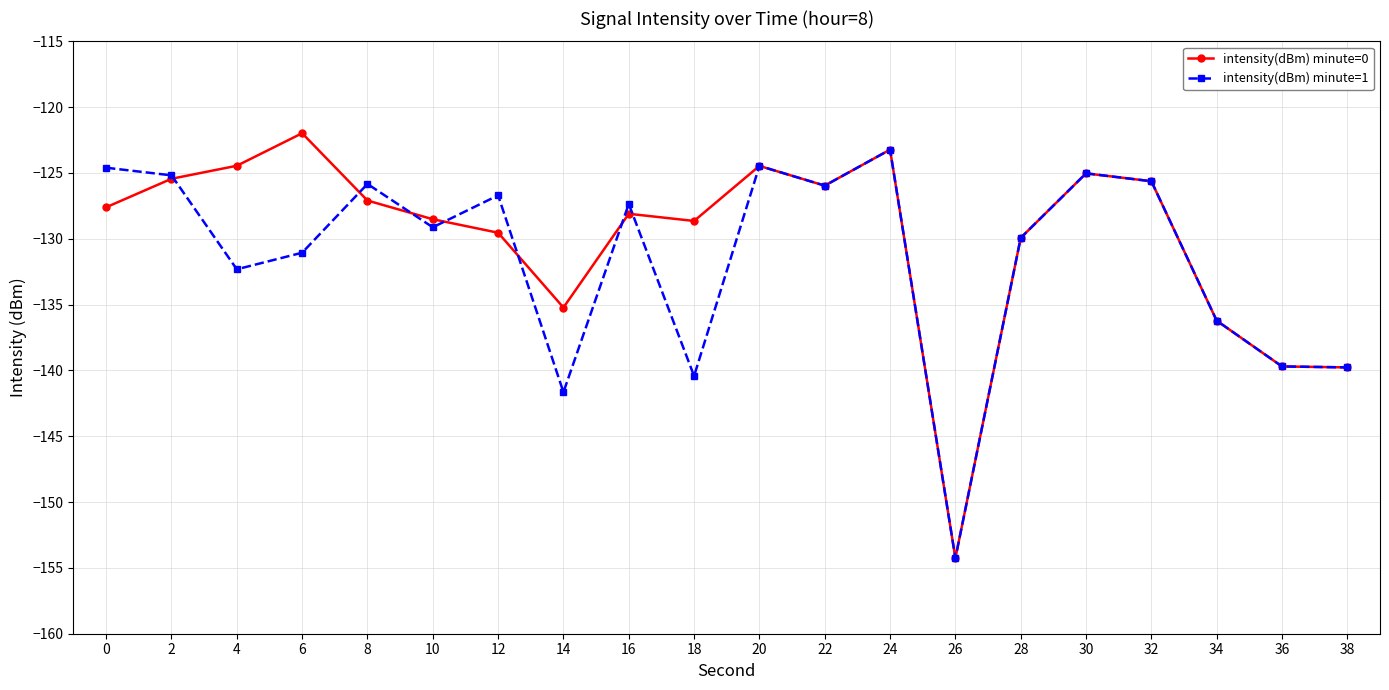

Rank the series at 4 from highest to lowest value.

intensity(dBm) minute=0, intensity(dBm) minute=1